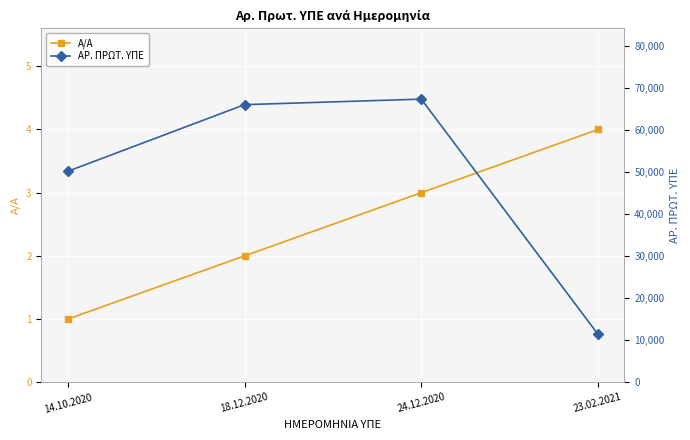

The ΑΡ. ΠΡΩΤ. ΥΠΕ series shows 16883 at 23.02.2021. True or false?

False